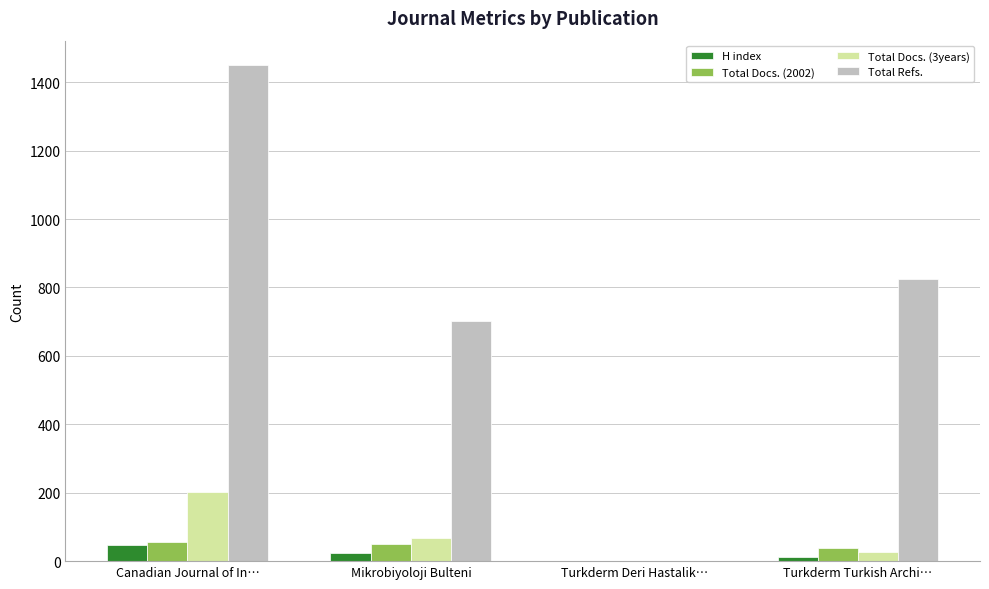

What are all the series names shown in the legend?

H index, Total Docs. (2002), Total Docs. (3years), Total Refs.